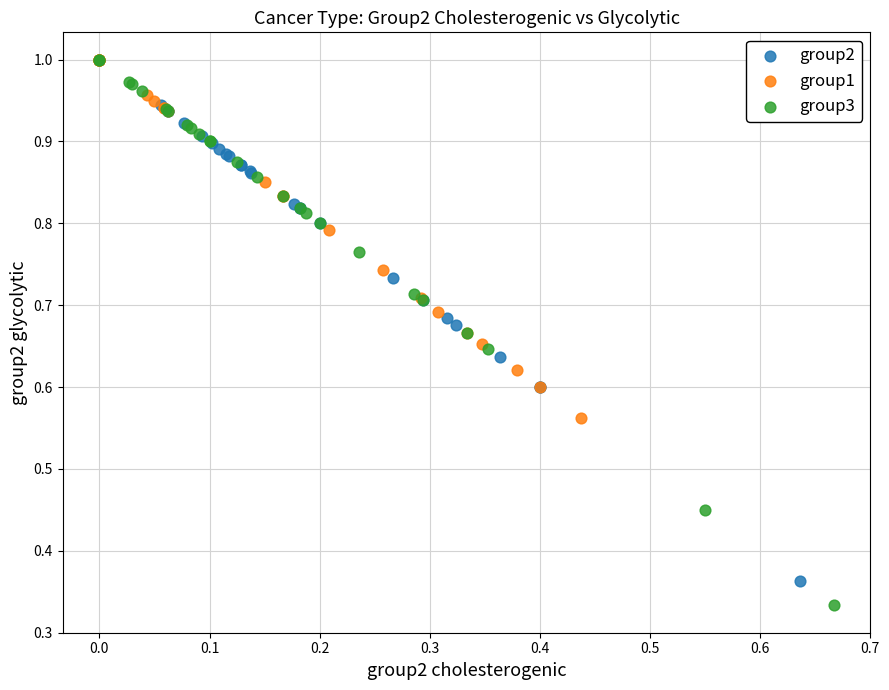

Which series reaches the minimum Y coordinate?

group3